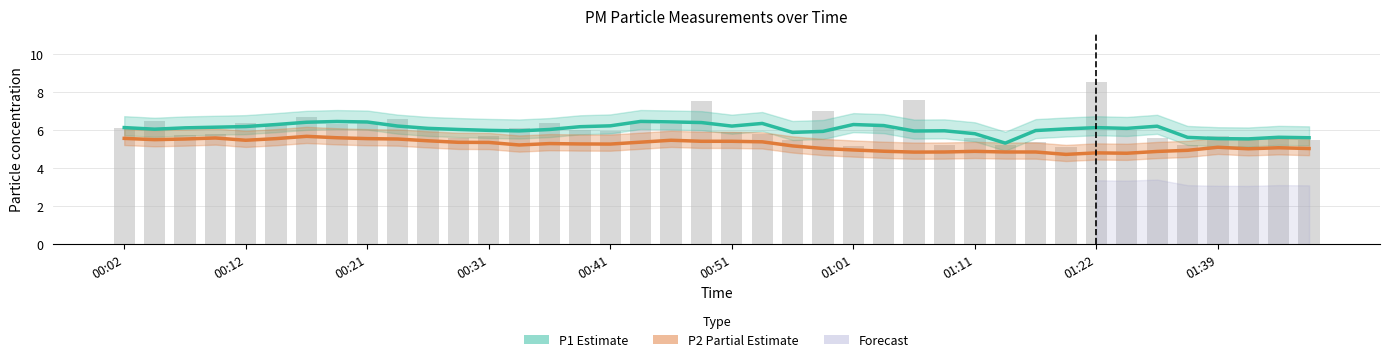

True or false: P2 (Partial Estimate) has a value of 4.9 at 27.

True